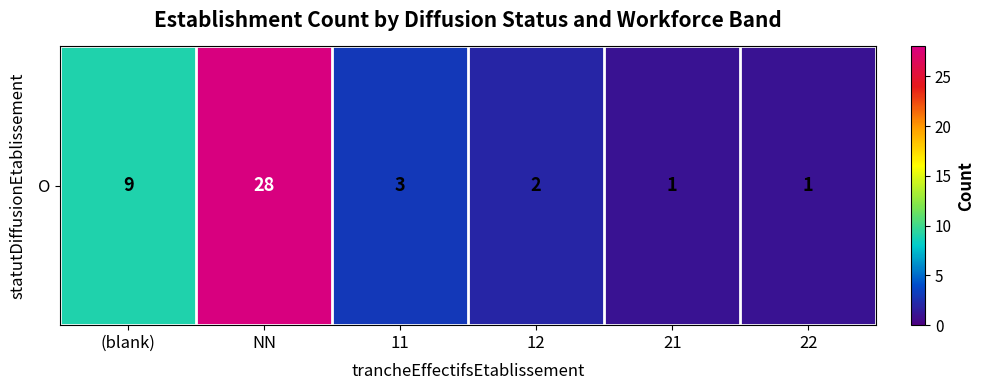

The chart shows a value of 2 at 21. True or false?

False